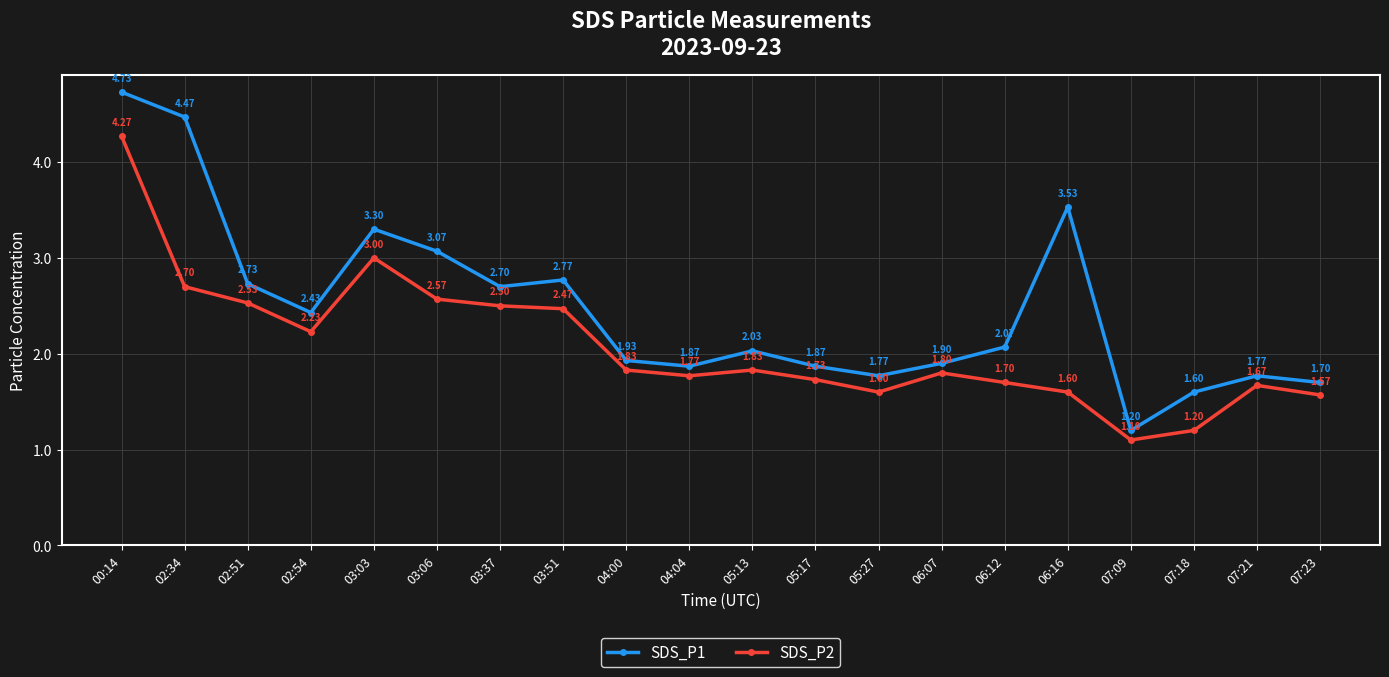

True or false: SDS_P2 has more than 1 interior local peaks.

True